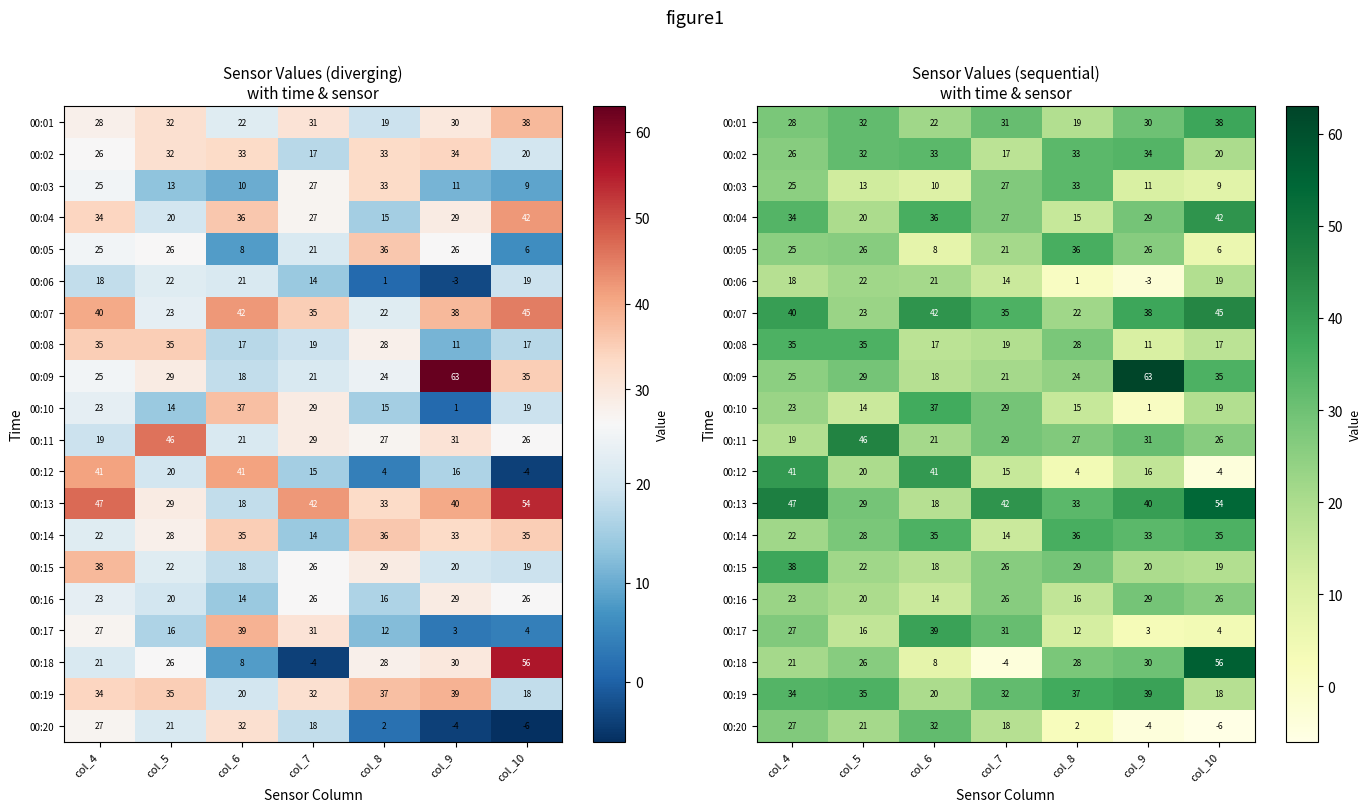

What value does the 00:18 series have at col_6, to the nearest 5?

10